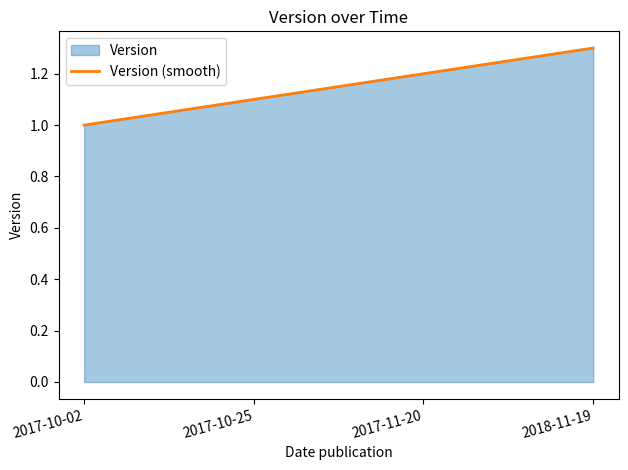

True or false: there are more than 2 points higher than both neighbors.

False